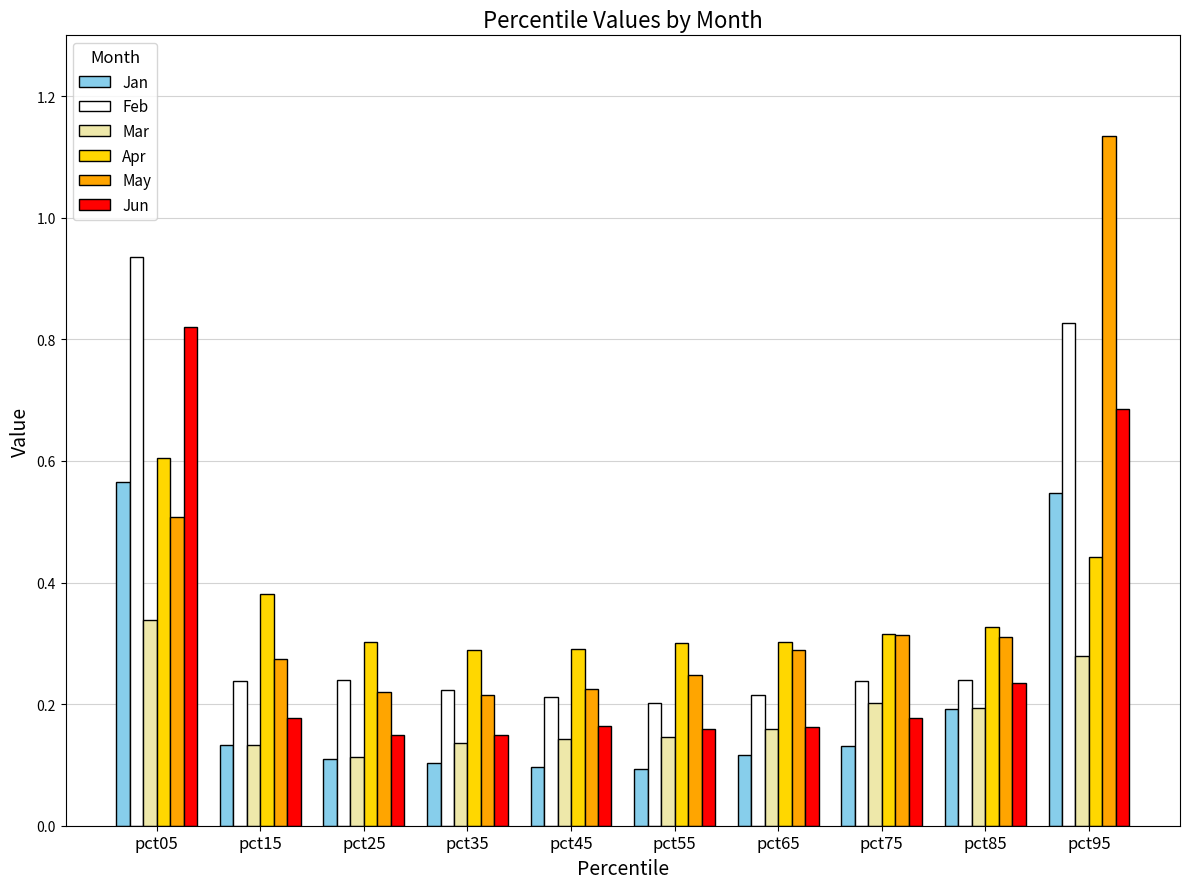

Count the Jan values in the range 0 to 1.

10